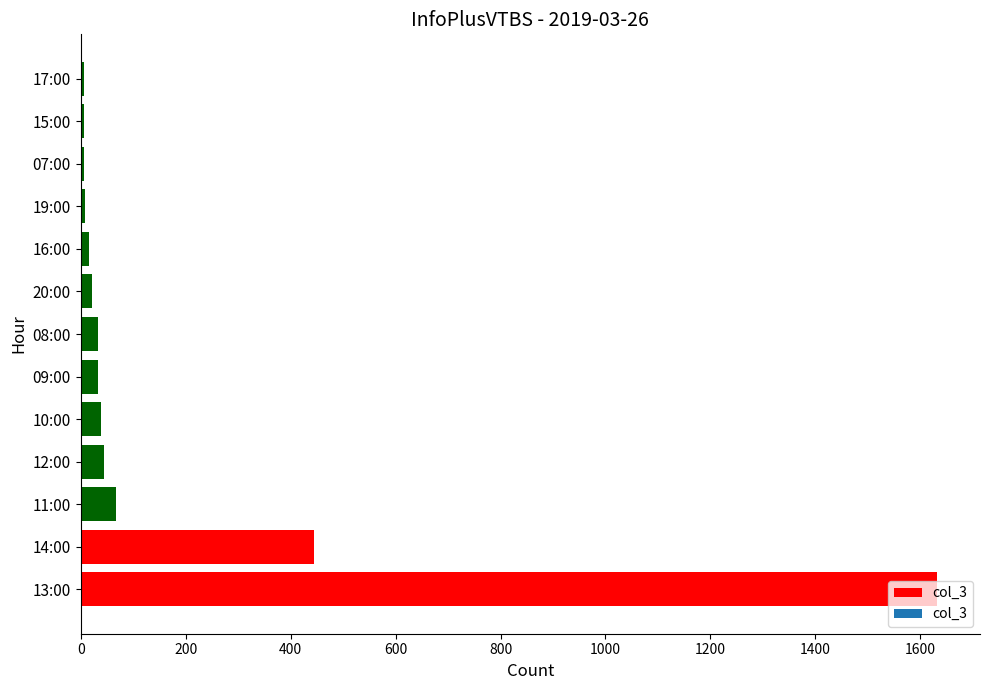

What is the sum of all values?

2359